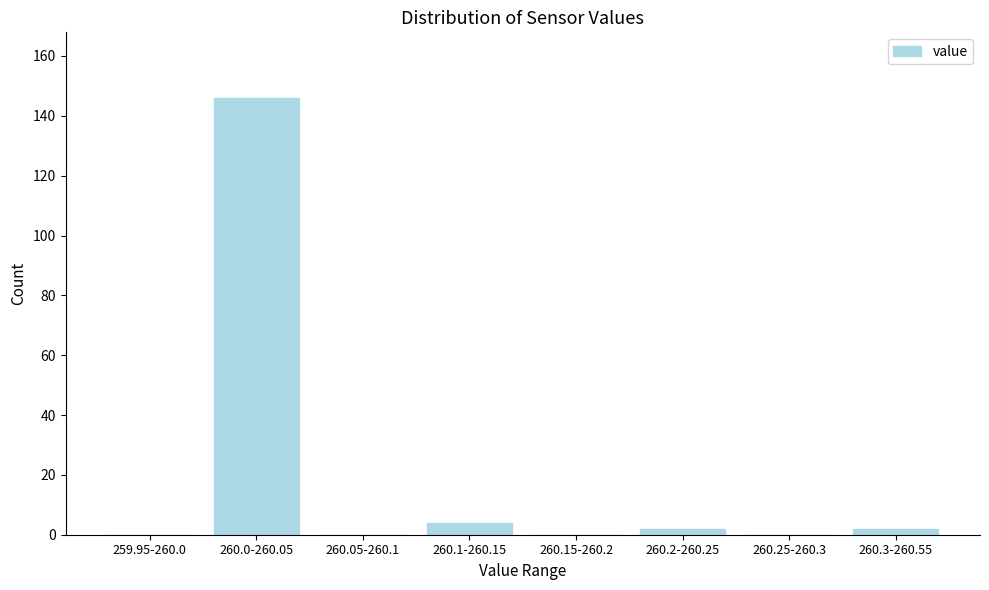

Reading left to right, transcribe all the data shown in this chart.

259.95-260.0=0	260.0-260.05=146	260.05-260.1=0	260.1-260.15=4	260.15-260.2=0	260.2-260.25=2	260.25-260.3=0	260.3-260.55=2